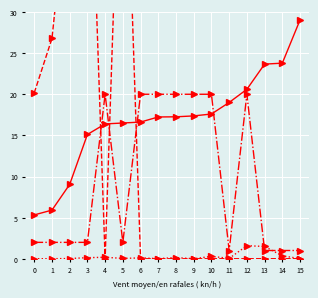

At 4, list the series in order from smallest to largest.

Nonce (scaled), Amount (scaled), BlockHeight (scaled), Fee x100